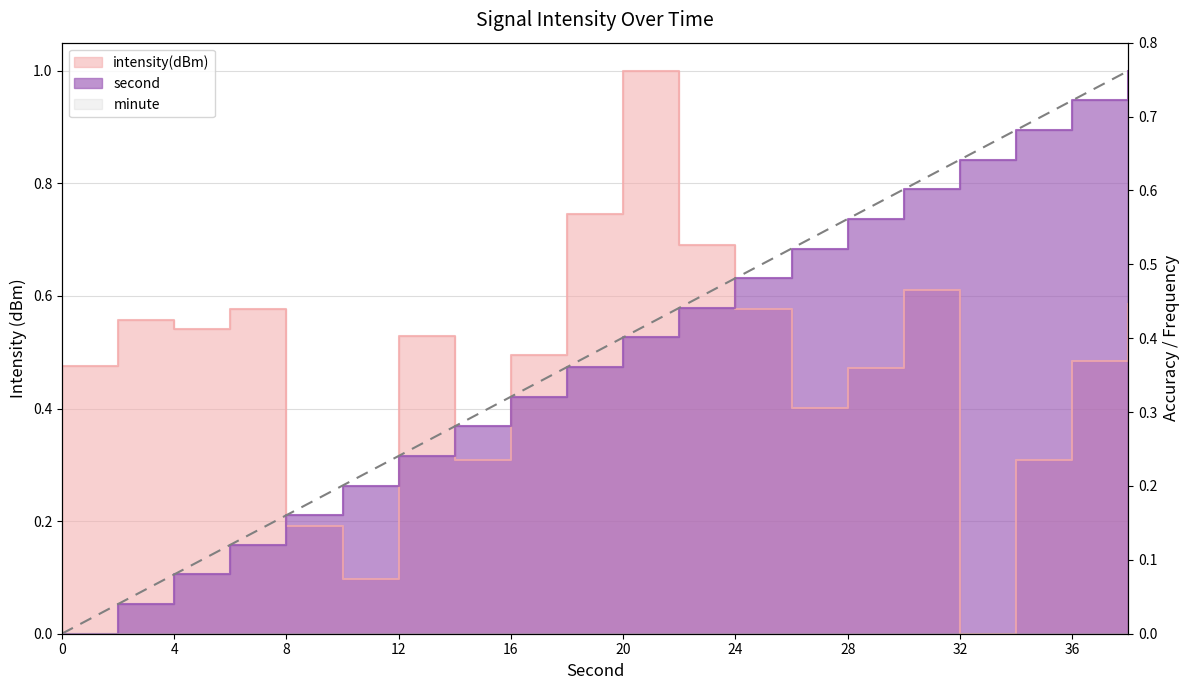

The value of intensity(dBm) at 32 is 0.7. True or false?

False